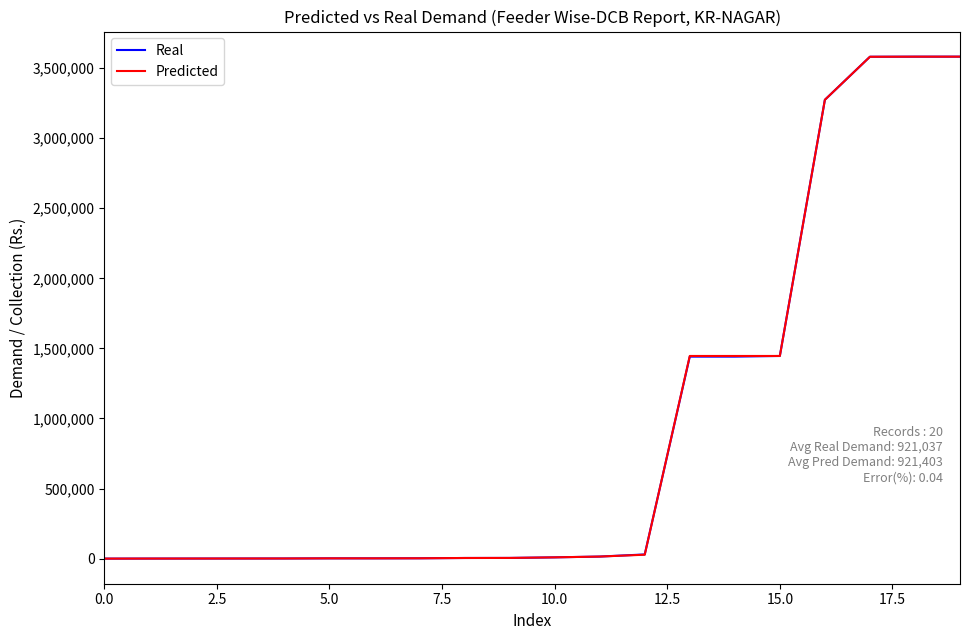

What is the greatest value displayed?

3582086.6